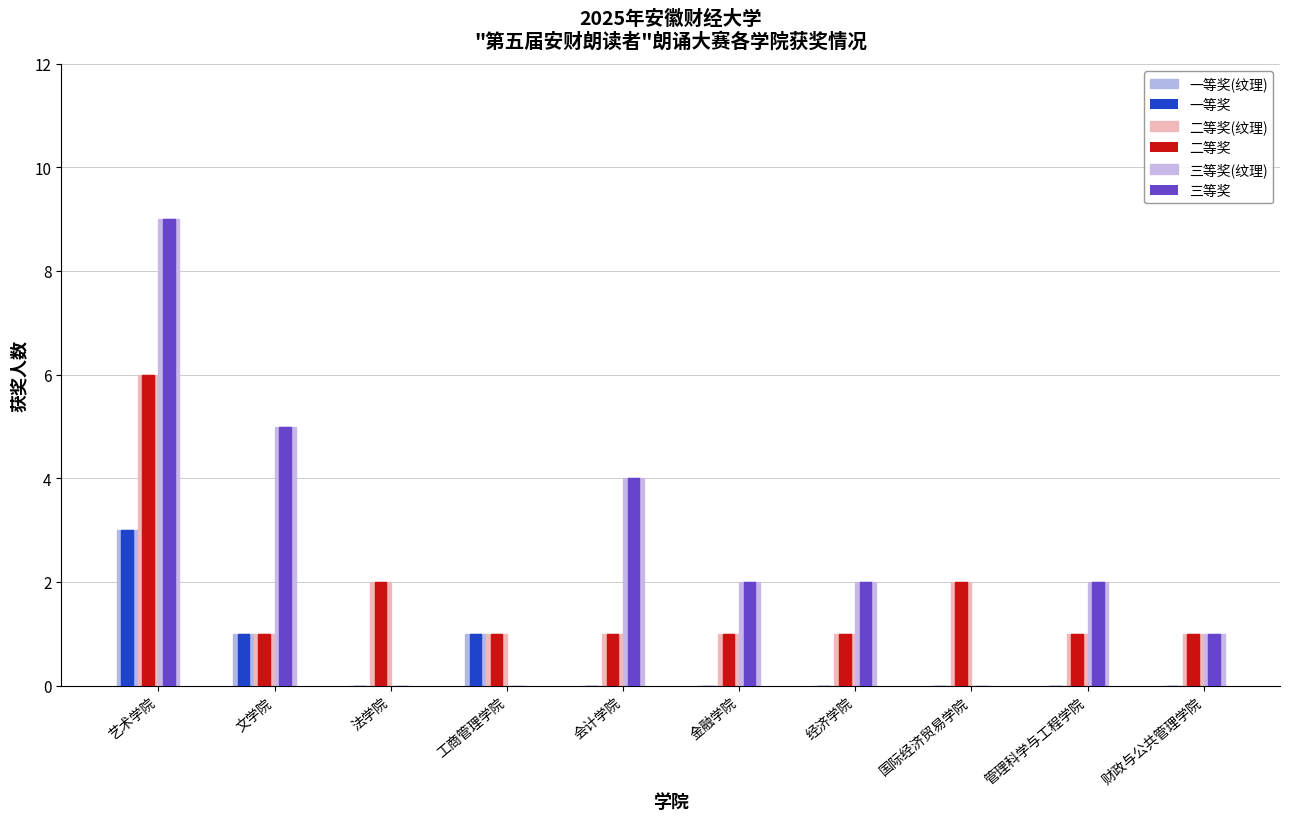

What is the value of the 二等奖(纹理) bar at the 1st from the left?

6